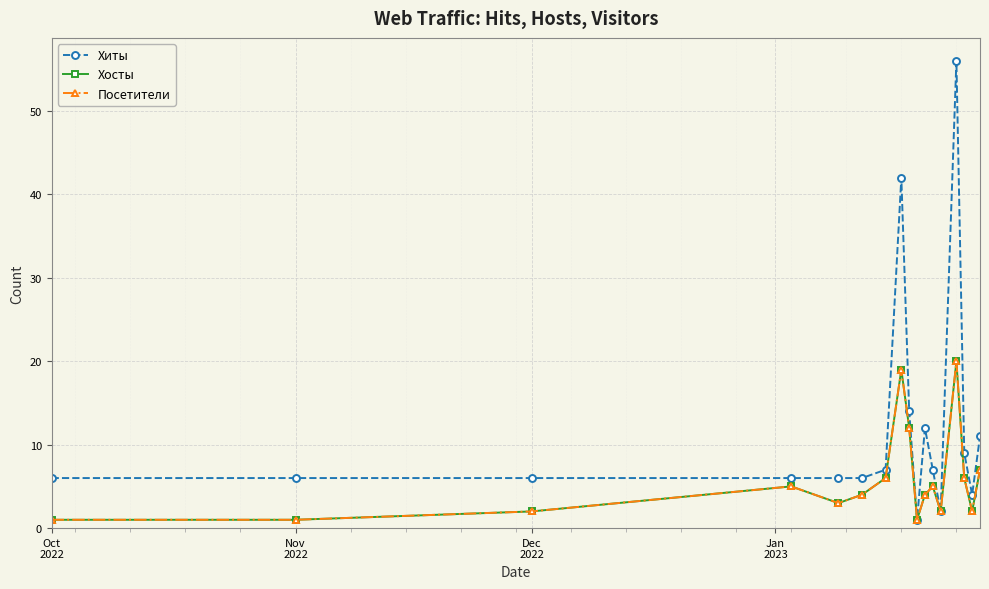

Does the chart have visible grid lines?

Yes